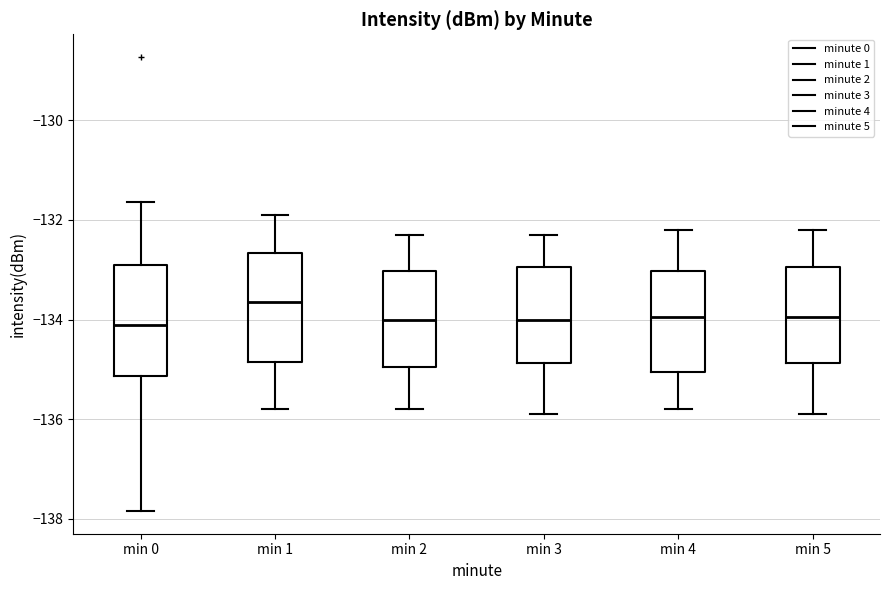

Where does the median line of the box for min 2 sit on the y-axis? The values are not printed on the chart, so give them approximately, as read against the axis.

-134.0